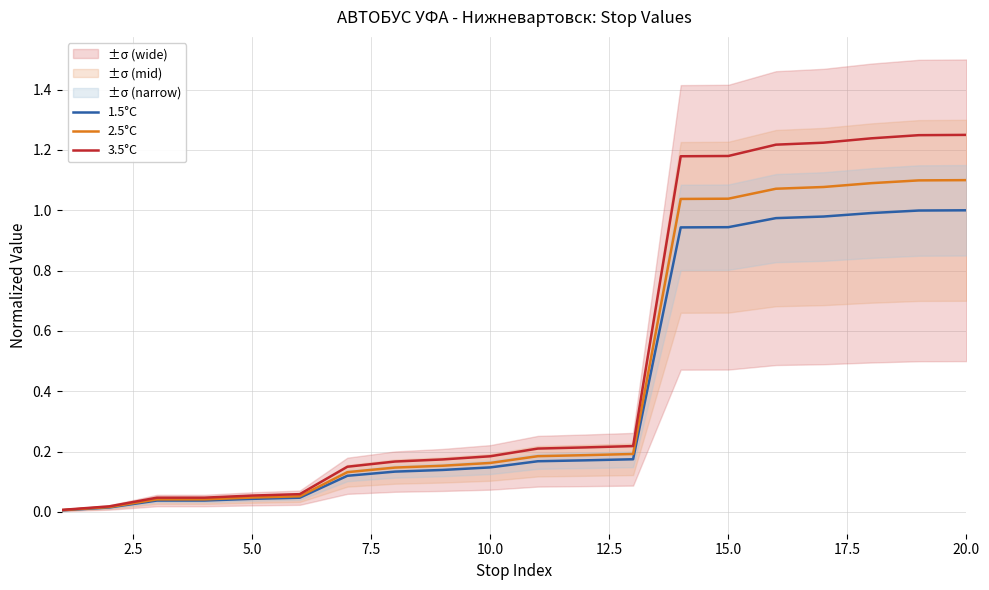

Is the value of 3.5°C at 20.0 greater than the value of 1.5°C at 20.0?

Yes